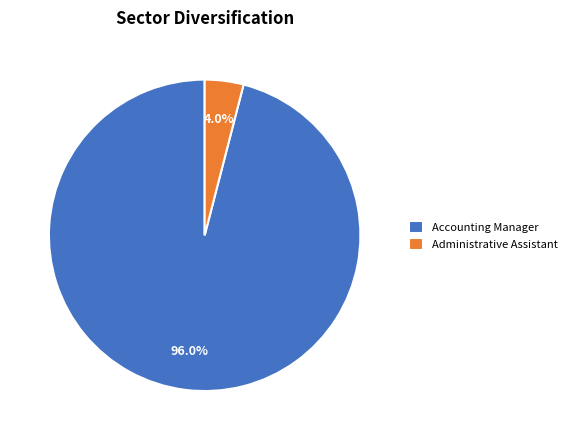

To the nearest percent, what is the difference between the largest and smallest slice percentages?

92%